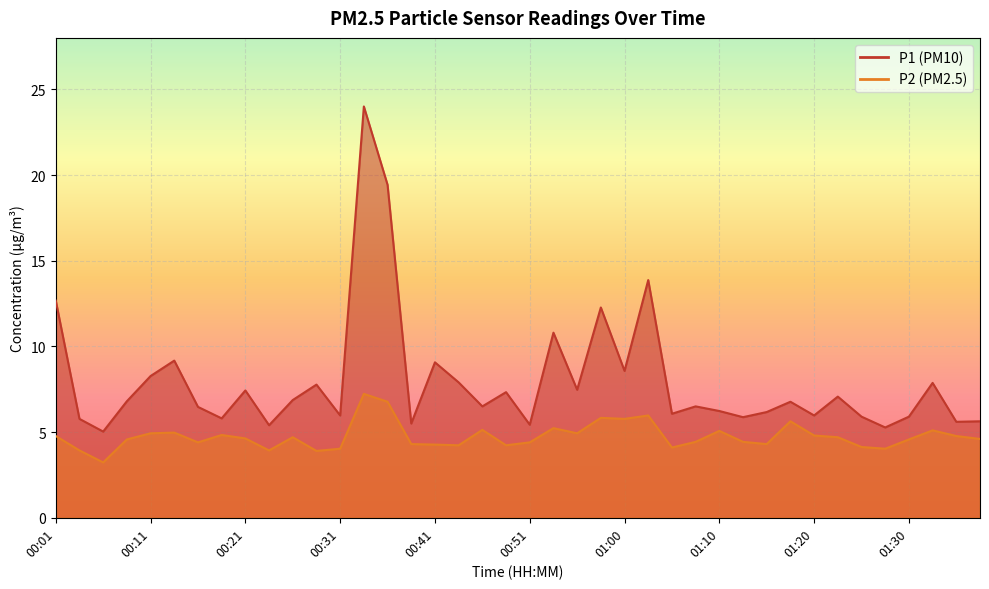

How many interior local valleys does the P1 series have?

14